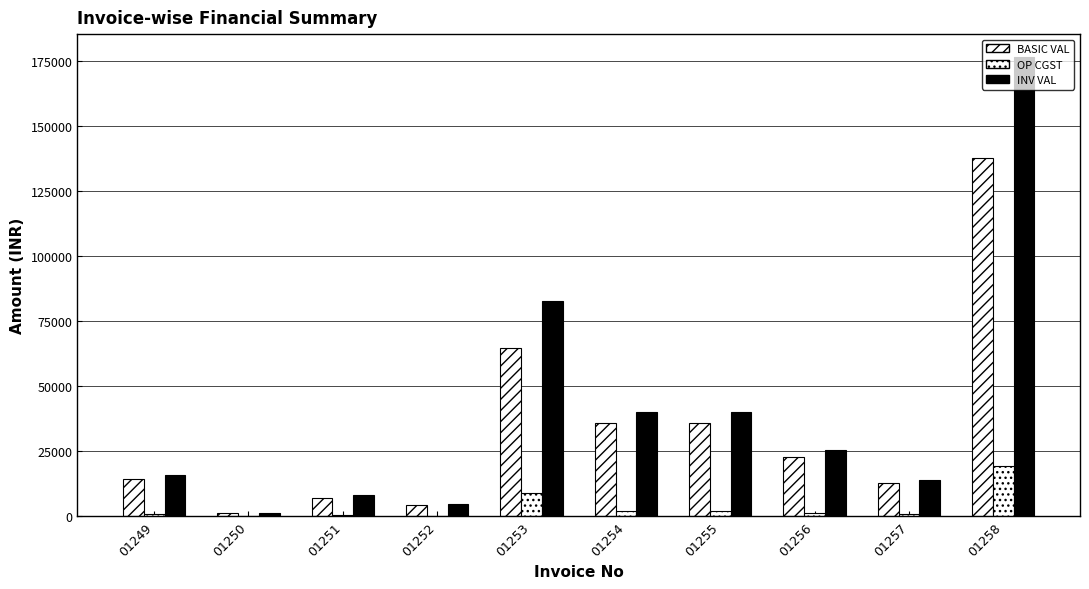

Does the chart contain stacked bars?

No